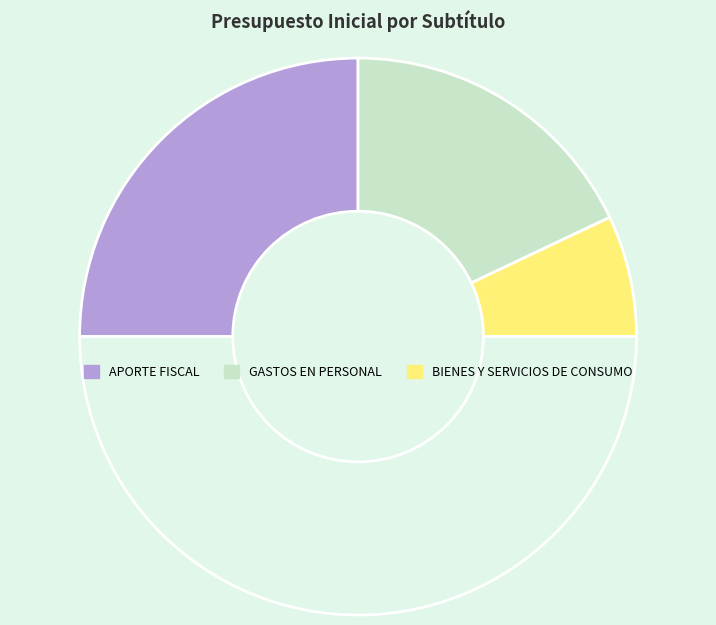

Count the number of slices in the pie.

4